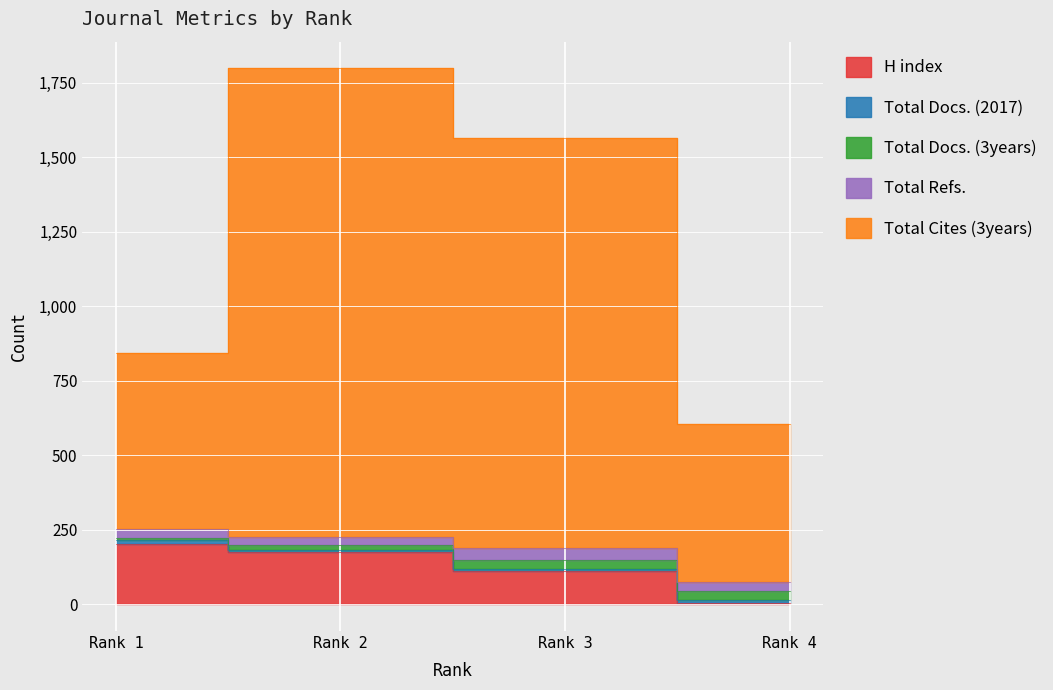

How many lines are shown in the chart?

5